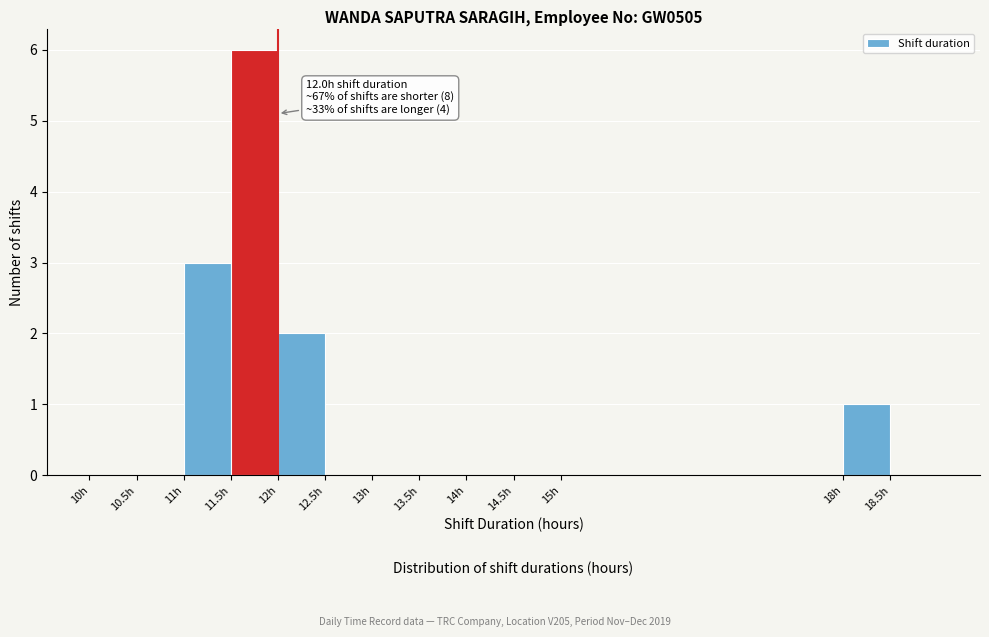

Over which range of the x-axis is the bar tallest?

11.5 to 12.0